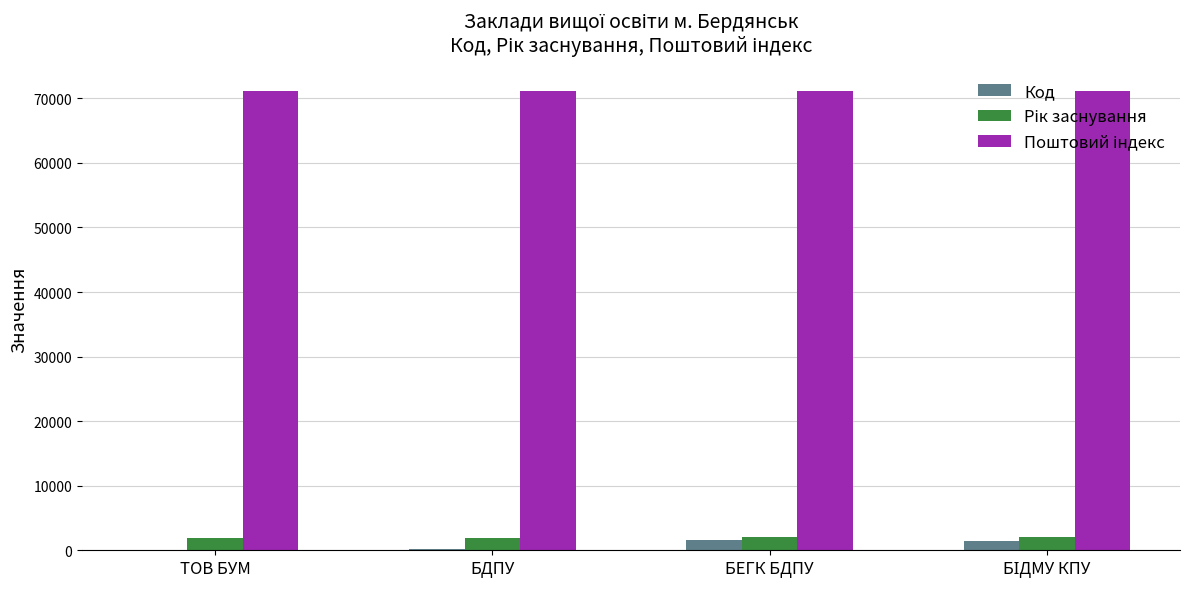

What is the sum of all Код values?

3301